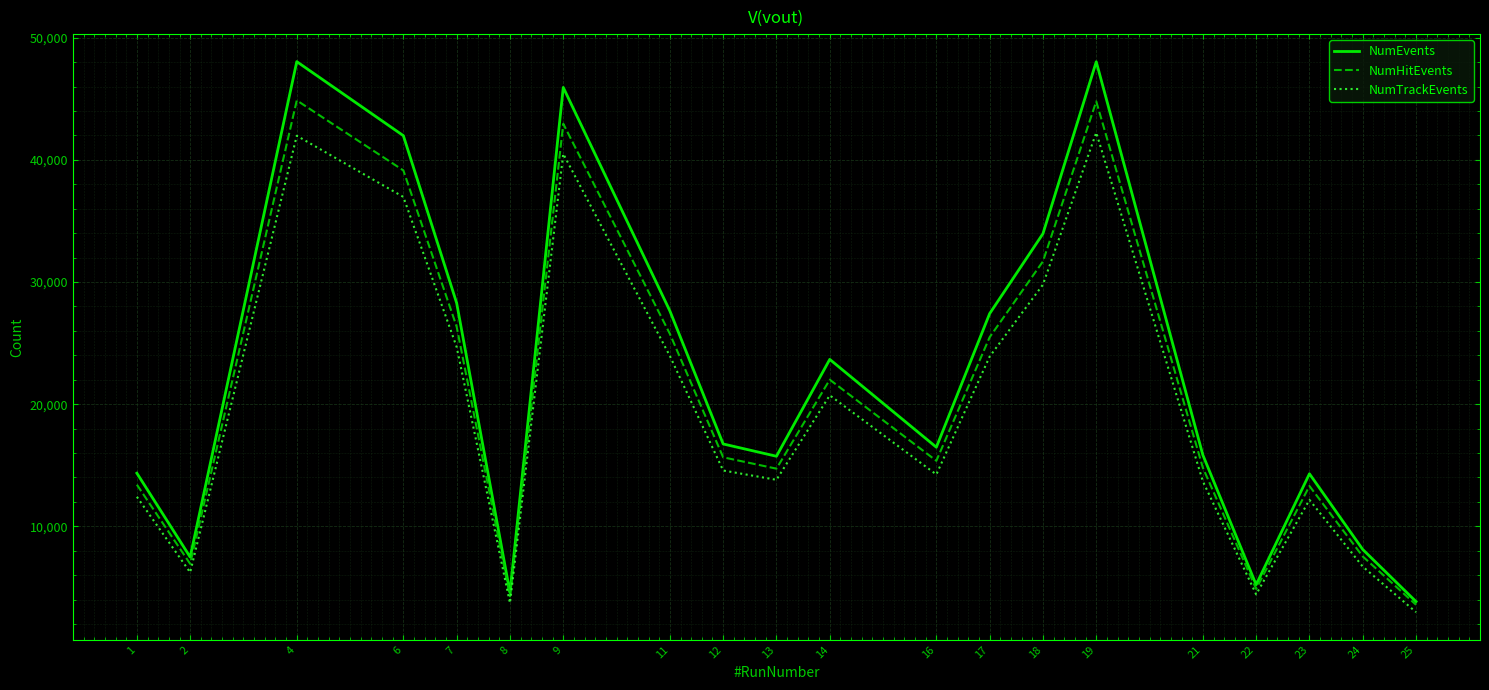

Where is the first local maximum for NumHitEvents?

4